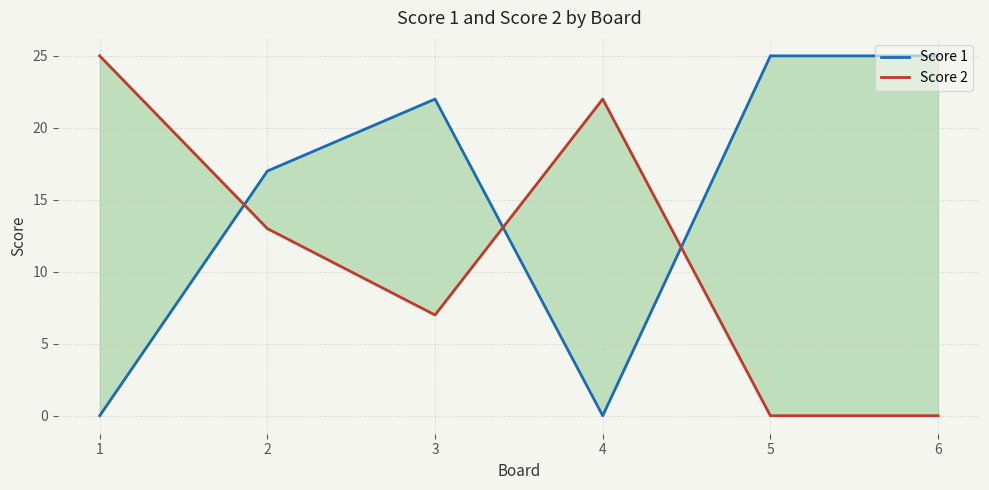

How many series are shown in this chart?

2